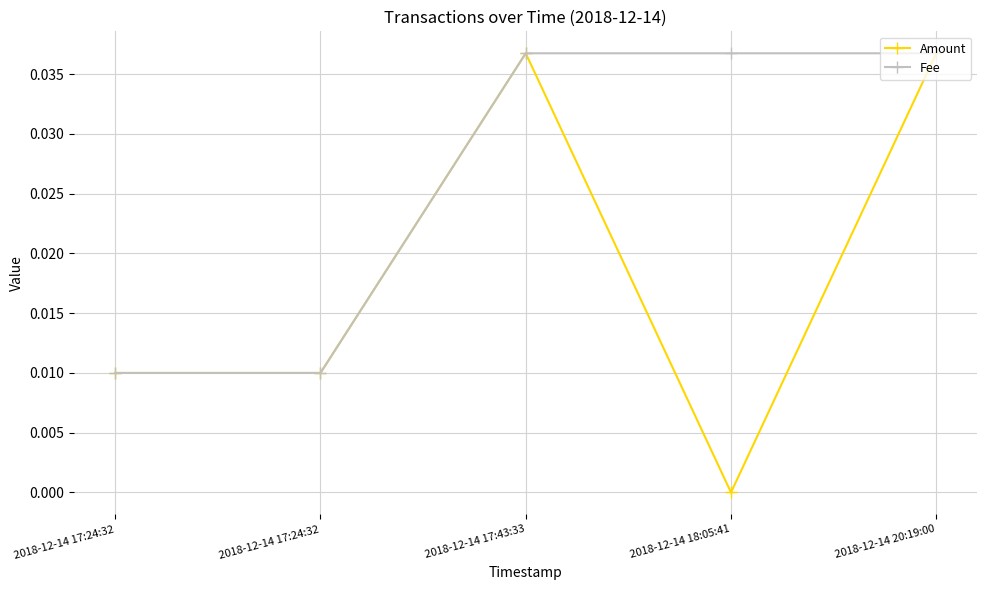

At how many categories does at least one series exceed 0?

5